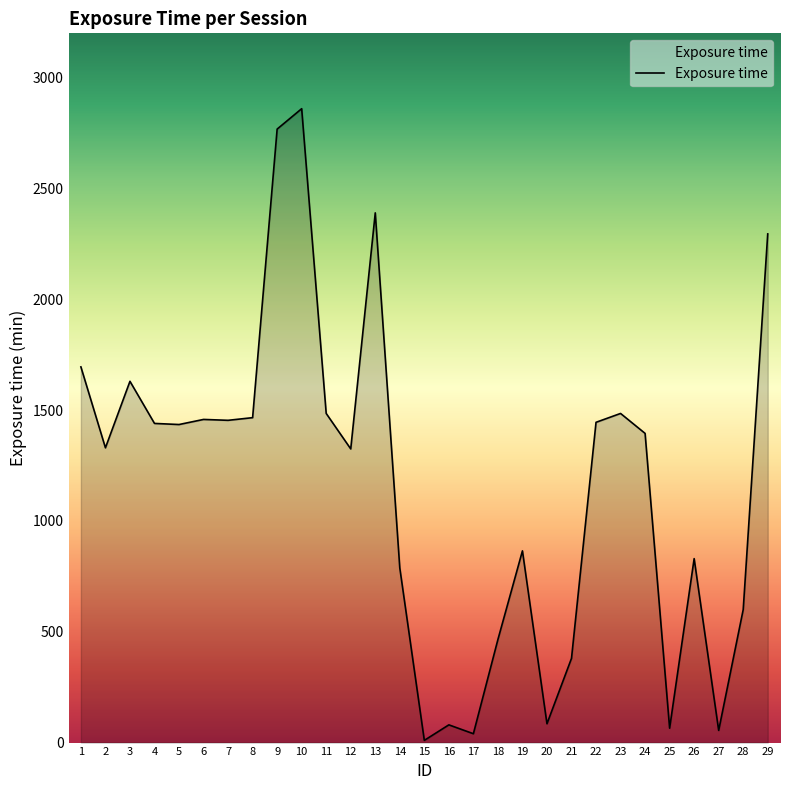

What is the average value?

1159